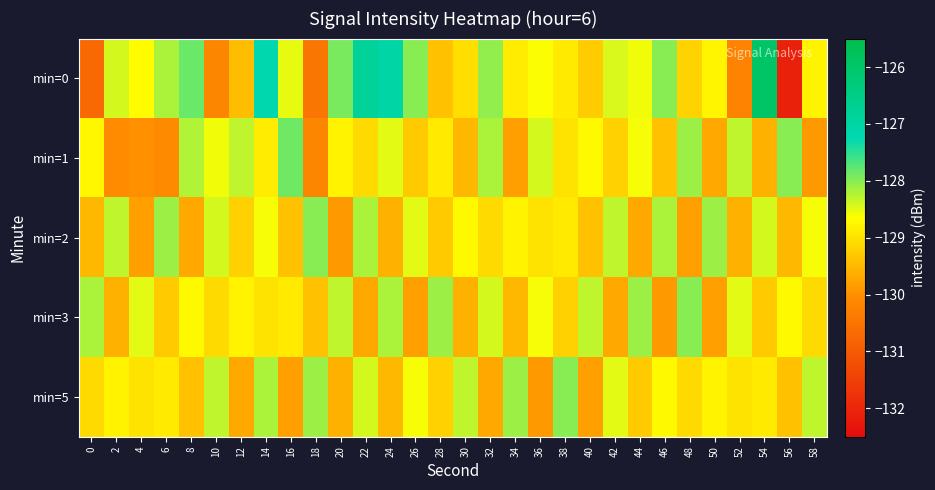

Reading left to right, what are all the values shown in this chart?

min=0: 0=-130.7	2=-128.4	4=-128.7	6=-128.2	8=-127.8	10=-130.2	12=-129.4	14=-127.2	16=-128.5	18=-130.5	20=-127.9	22=-126.8	24=-127.0	26=-128.0	28=-129.4	30=-129.0	32=-128.1	34=-128.9	36=-128.6	38=-128.9	40=-129.3	42=-128.4	44=-128.6	46=-128.0	48=-129.2	50=-128.8	52=-130.2	54=-126.0	56=-132.1	58=-128.8
min=1: 0=-128.7	2=-130.1	4=-130.0	6=-130.1	8=-128.2	10=-128.6	12=-128.3	14=-128.9	16=-127.9	18=-130.2	20=-128.8	22=-129.1	24=-128.5	26=-129.3	28=-128.9	30=-129.5	32=-128.2	34=-129.8	36=-128.4	38=-129.0	40=-128.7	42=-129.2	44=-128.6	46=-129.4	48=-128.1	50=-129.7	52=-128.3	54=-129.6	56=-128.0	58=-129.9
min=2: 0=-129.5	2=-128.3	4=-129.8	6=-128.1	8=-129.7	10=-128.4	12=-129.2	14=-128.6	16=-129.4	18=-128.0	20=-129.9	22=-128.2	24=-129.6	26=-128.5	28=-129.3	30=-128.7	32=-129.1	34=-128.8	36=-129.0	38=-128.9	40=-129.4	42=-128.3	44=-129.7	46=-128.2	48=-129.8	50=-128.1	52=-129.6	54=-128.4	56=-129.5	58=-128.6
min=3: 0=-128.2	2=-129.6	4=-128.5	6=-129.3	8=-128.7	10=-129.1	12=-128.8	14=-129.0	16=-128.9	18=-129.4	20=-128.3	22=-129.7	24=-128.2	26=-129.8	28=-128.1	30=-129.6	32=-128.4	34=-129.5	36=-128.6	38=-129.2	40=-128.3	42=-129.7	44=-128.1	46=-129.9	48=-128.0	50=-129.8	52=-128.5	54=-129.3	56=-128.7	58=-129.1
min=5: 0=-129.1	2=-128.8	4=-129.0	6=-128.9	8=-129.4	10=-128.3	12=-129.7	14=-128.2	16=-129.8	18=-128.1	20=-129.6	22=-128.4	24=-129.5	26=-128.6	28=-129.2	30=-128.3	32=-129.7	34=-128.1	36=-129.9	38=-128.0	40=-129.8	42=-128.5	44=-129.3	46=-128.7	48=-129.1	50=-128.8	52=-129.0	54=-128.9	56=-129.4	58=-128.3